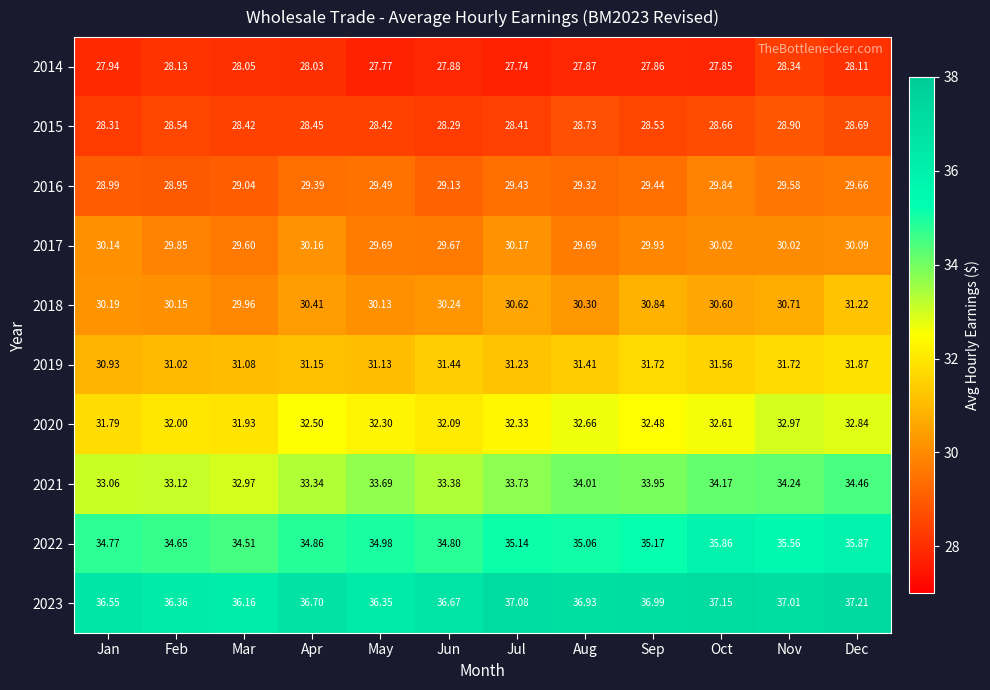

List the labels in order of 2018 value, largest first.

Dec, Sep, Nov, Jul, Oct, Apr, Aug, Jun, Jan, Feb, May, Mar